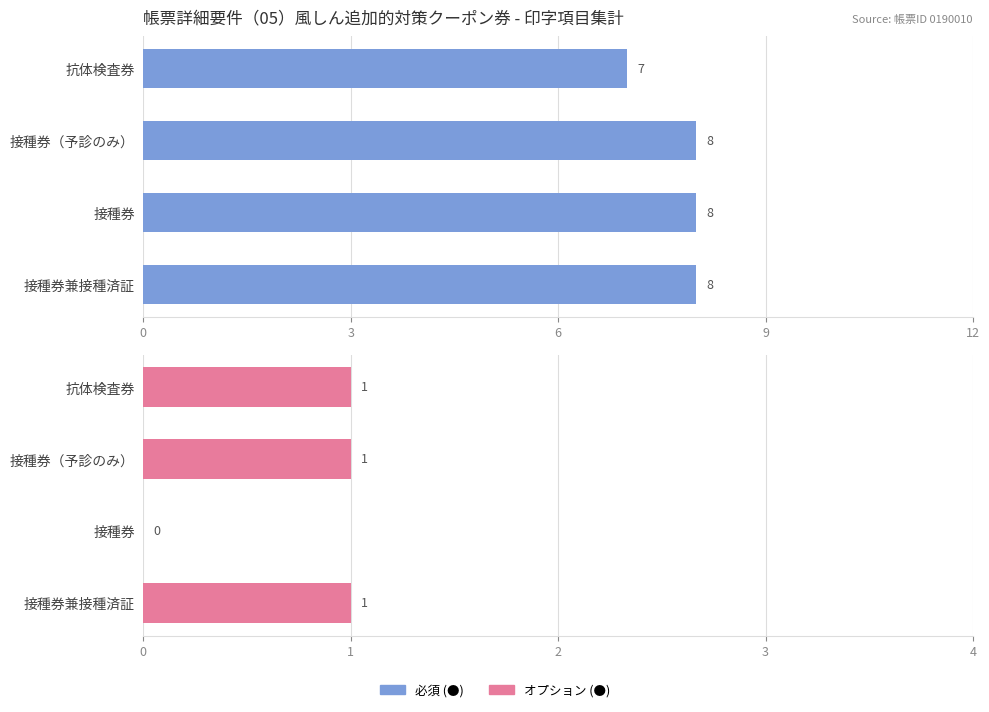

The value of オプション (●) at 接種券（予診のみ） is 1. True or false?

False